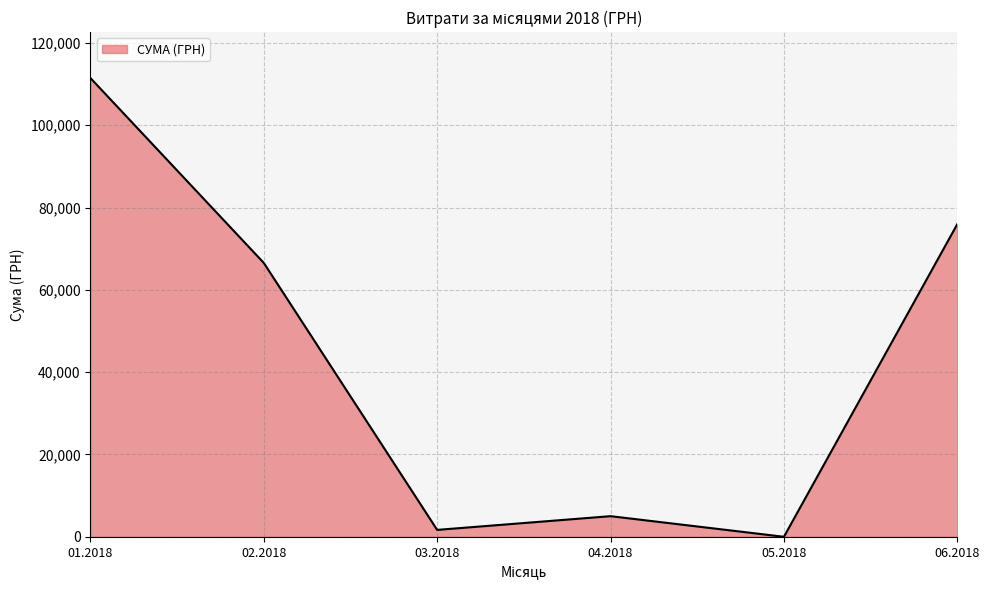

Rank the categories by value from lowest to highest.

05.2018, 03.2018, 04.2018, 02.2018, 06.2018, 01.2018